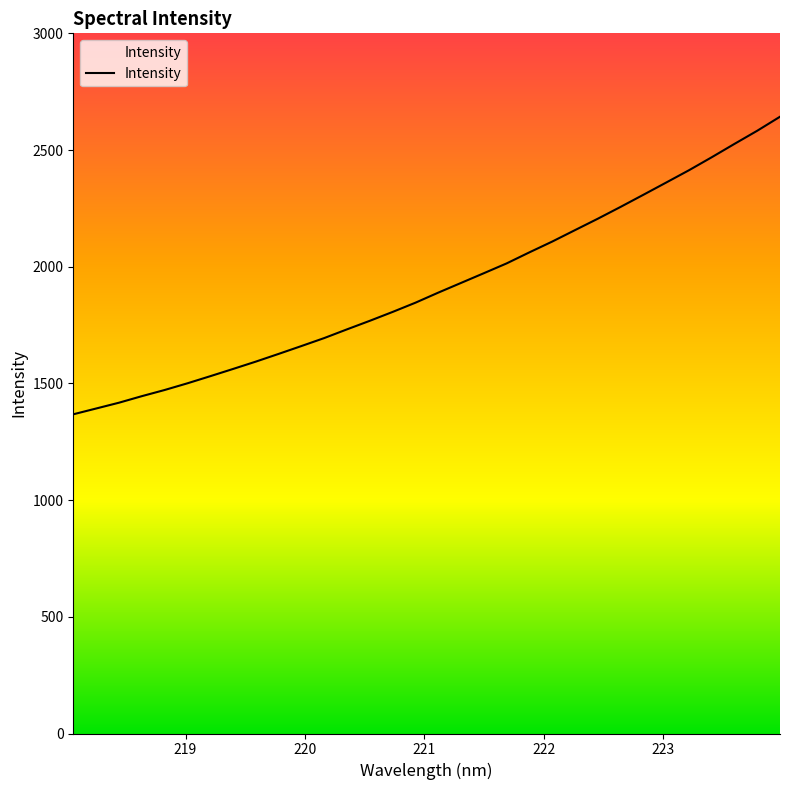

How many categories are shown in the chart?

32